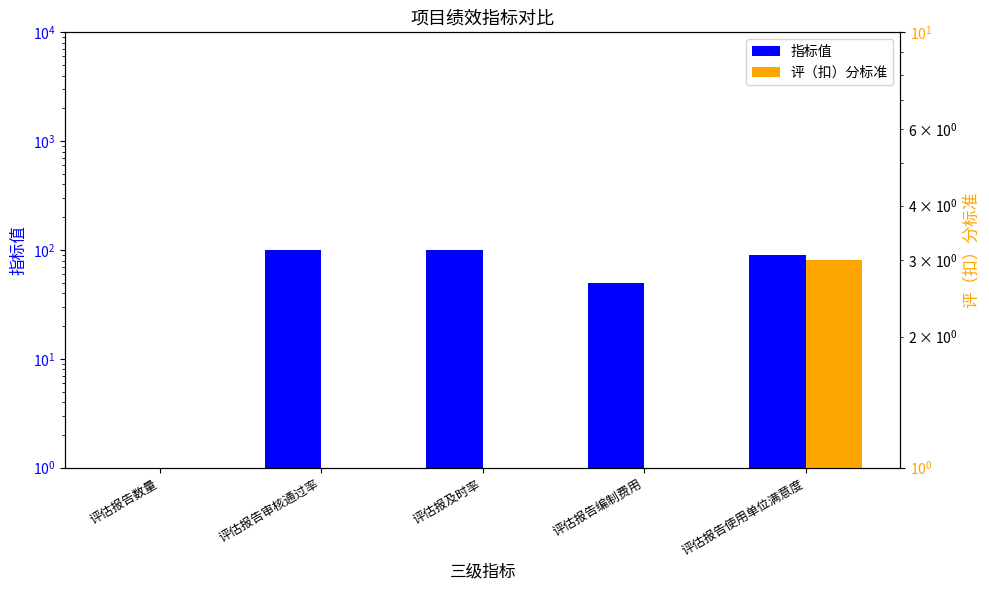

Rank the series by their maximum value, from highest to lowest.

指标值, 评（扣）分标准